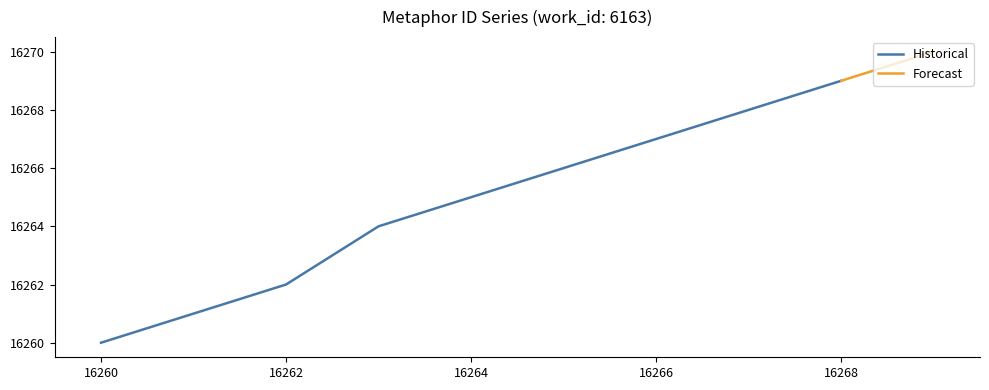

What is the lowest value of the Historical series?

16260